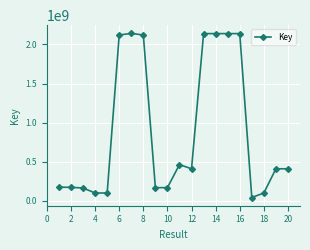

True or false: there are more than 1 points higher than both neighbors.

True